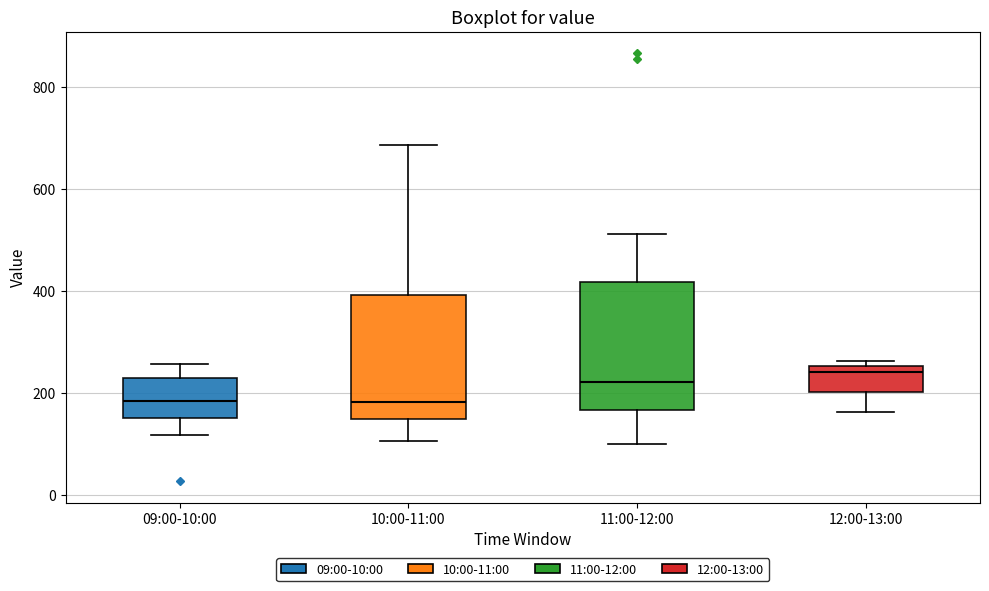

Where is the lower edge of the box for 12:00-13:00 on the y-axis? The values are not printed on the chart, so give them approximately, as read against the axis.

200